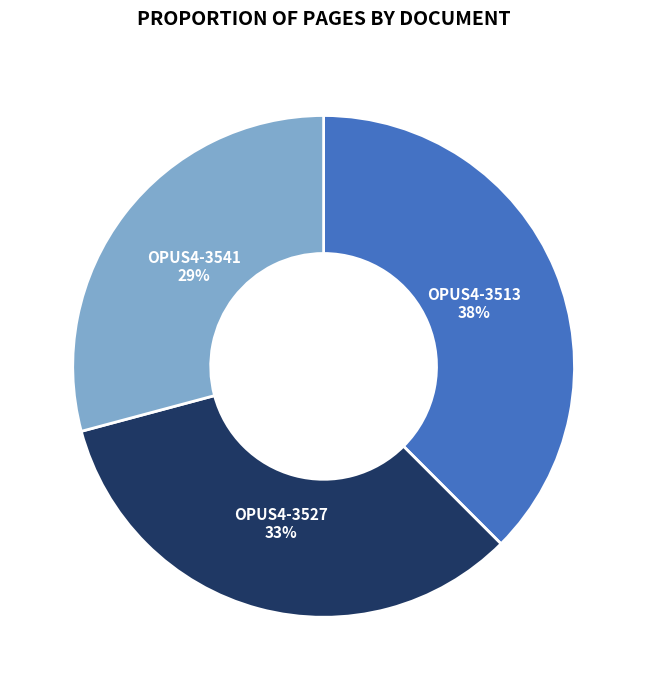

Does any single category account for the majority?

No